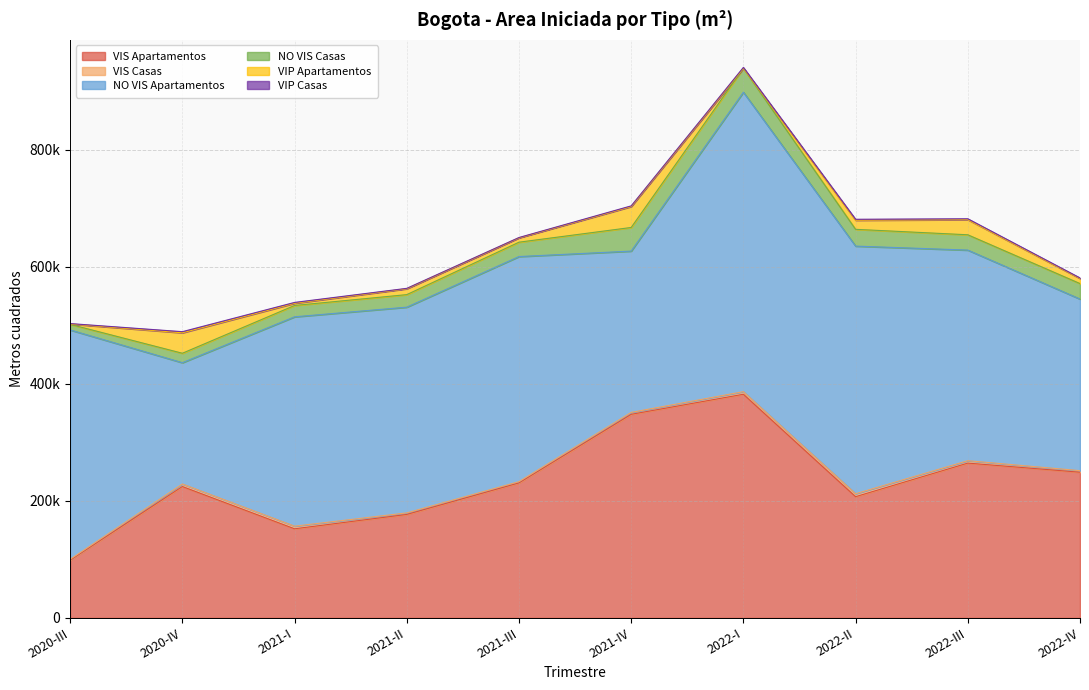

Between 2021-IV and 2022-IV, which series saw the biggest shift?

VIS Apartamentos